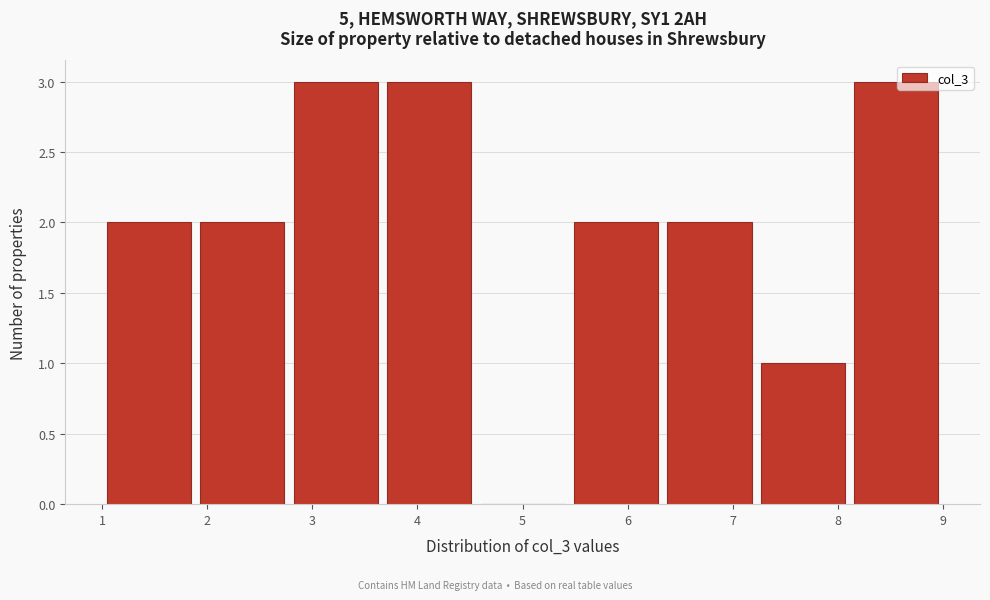

Reading left to right, list every bar in this chart as the range it spans on the x-axis followed by its height. Neither the bar edges nor the heights are printed on the chart, so give them approximately, as read against the axes.

1.0 to 1.9: 2
1.9 to 2.8: 2
2.8 to 3.7: 3
3.7 to 4.6: 3
4.6 to 5.4: 0
5.4 to 6.3: 2
6.3 to 7.2: 2
7.2 to 8.1: 1
8.1 to 9.0: 3